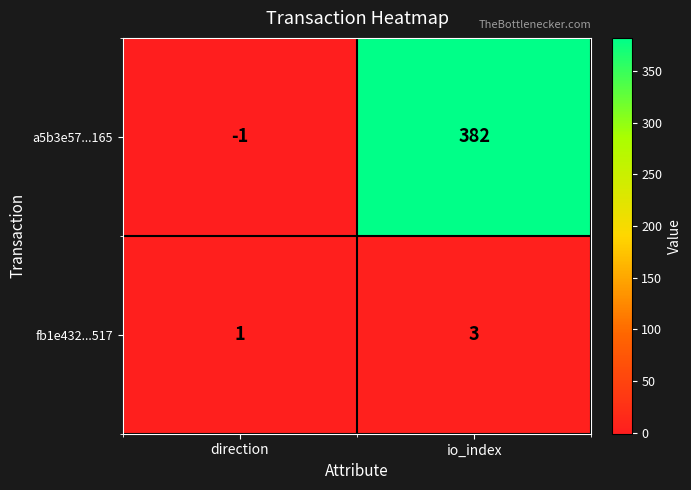

What is the difference between the highest and lowest values at direction?

2